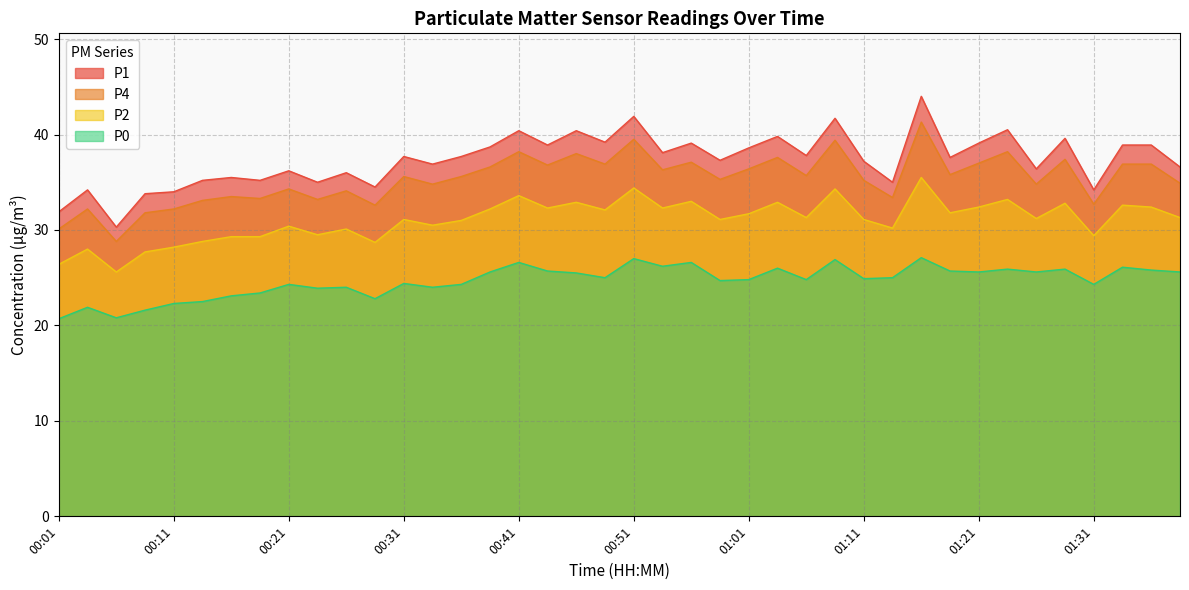

Where is P0 nearest to the value 23?

00:16